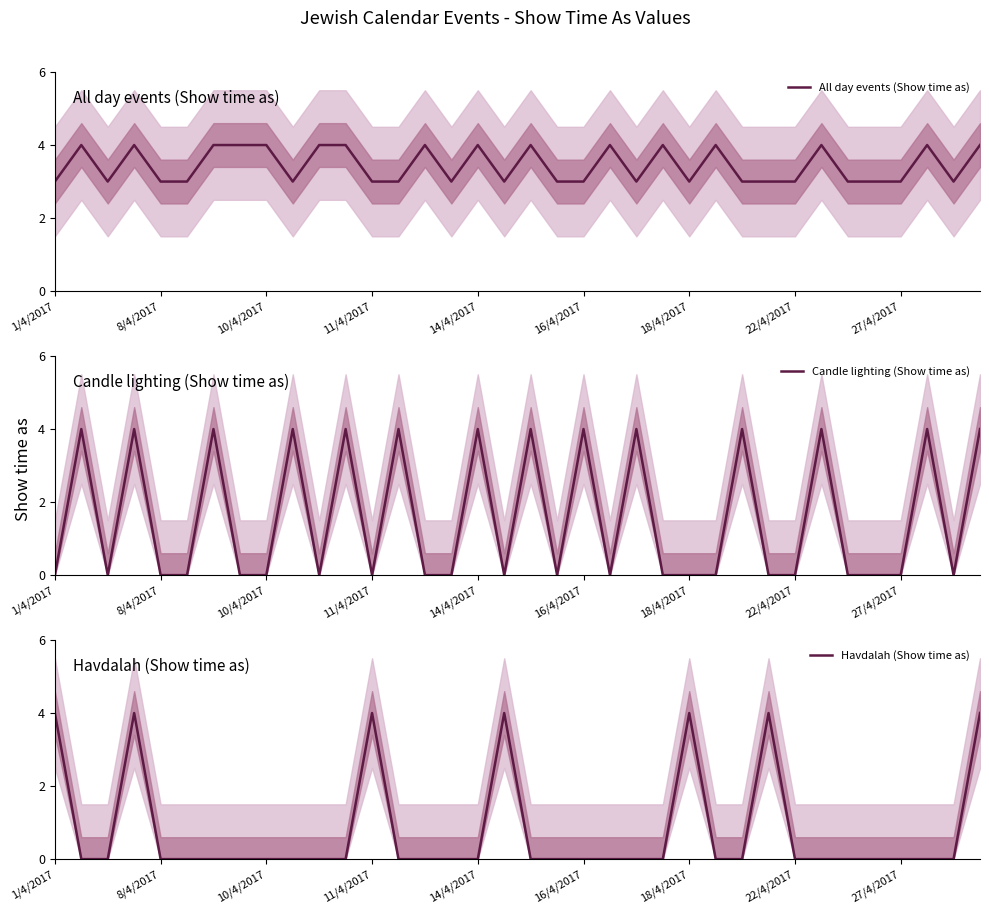

Is this an area chart (filled region under the line)?

No